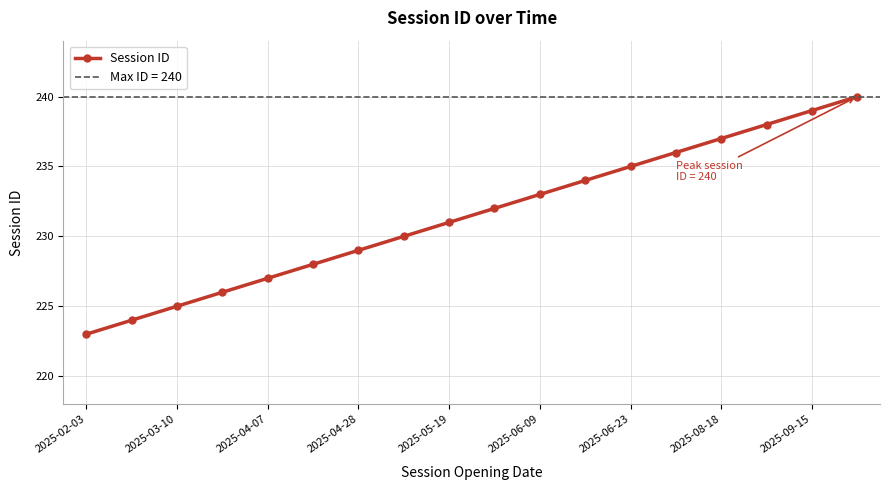

True or false: the data has more than 0 interior local peaks.

False